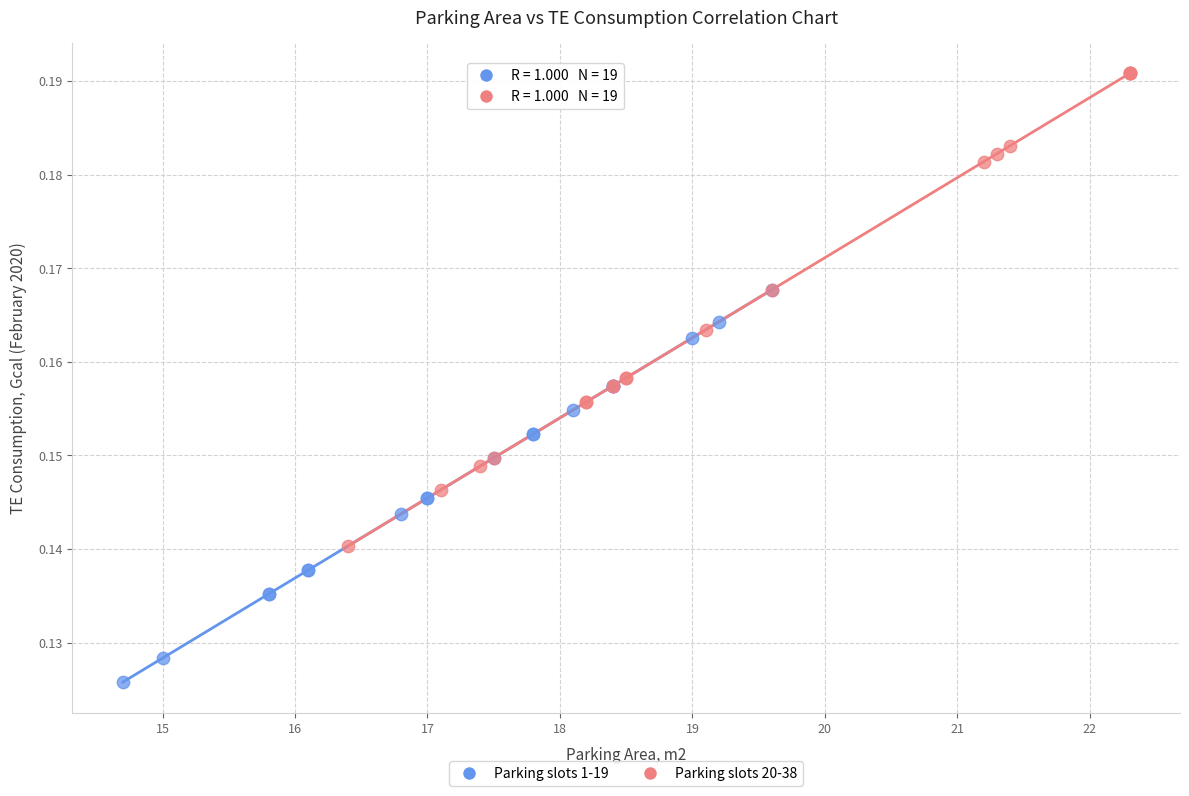

Which series contains the highest Y value?

Parking slots 20-38